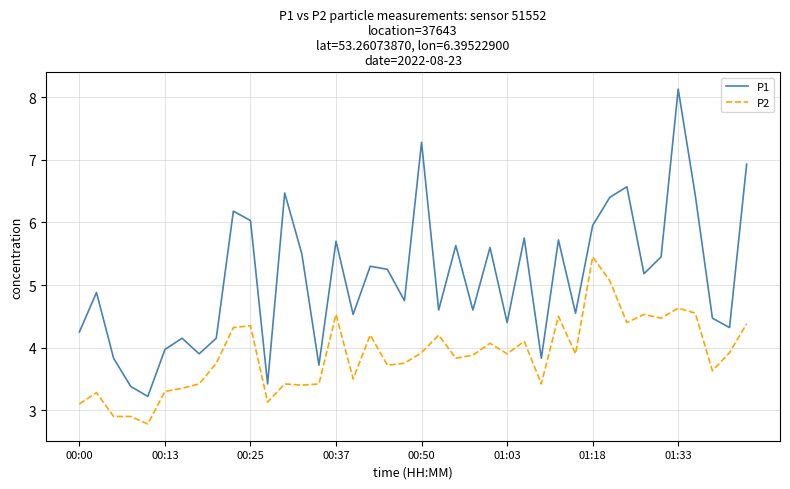

What is the difference between the maximum and minimum values in the P1 series?

4.9